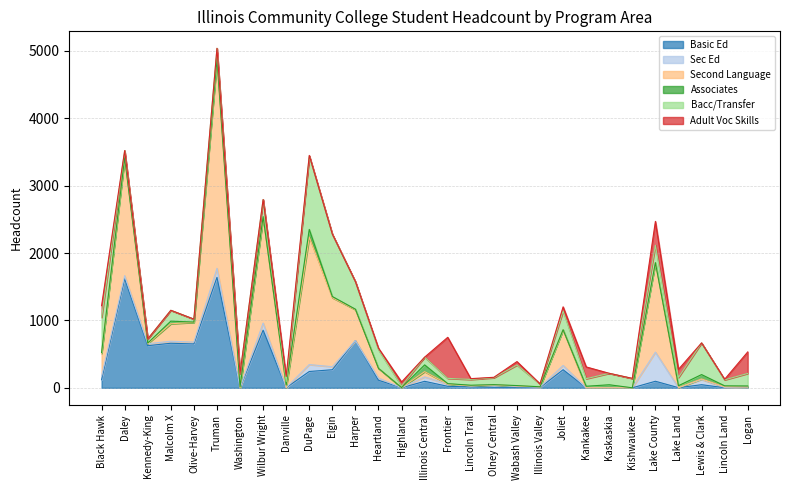

What position from the left is Washington?

7